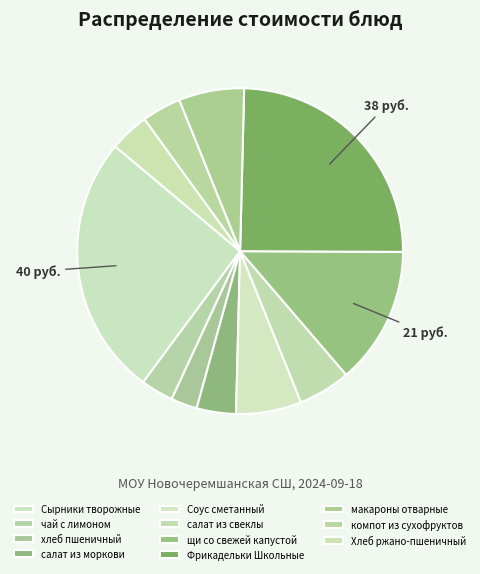

How many slices are in this pie chart?

11